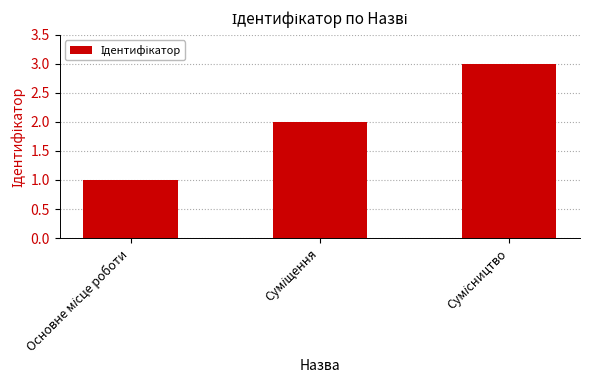

What is the maximum value shown in the chart?

3